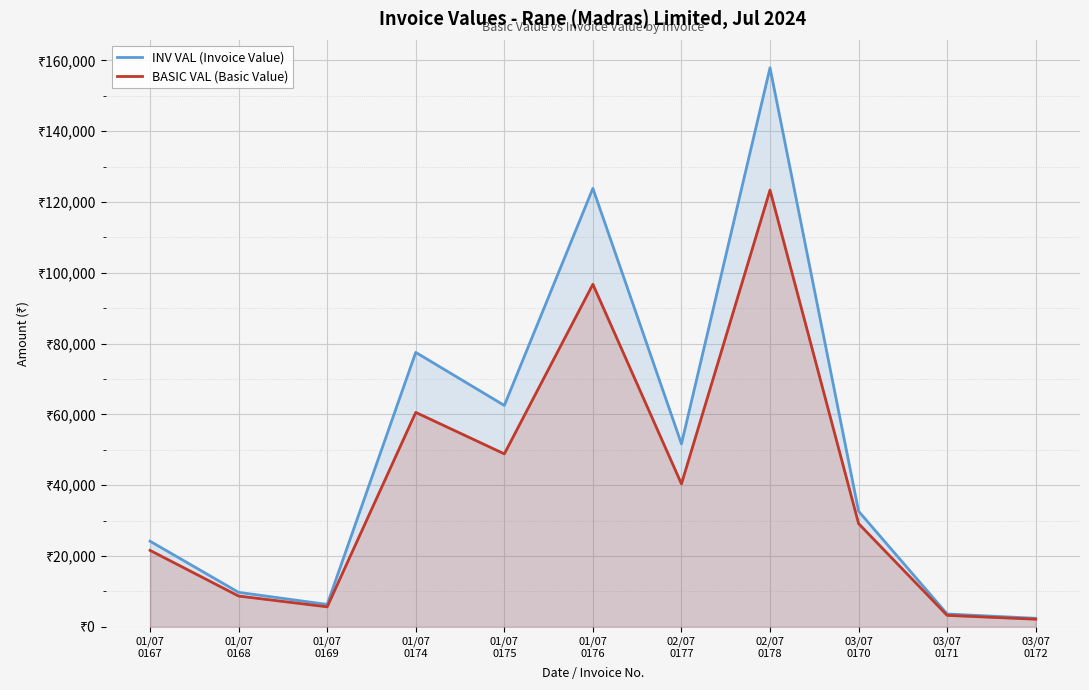

How many interior local peaks does the BASIC VAL (Basic Value) series have?

3